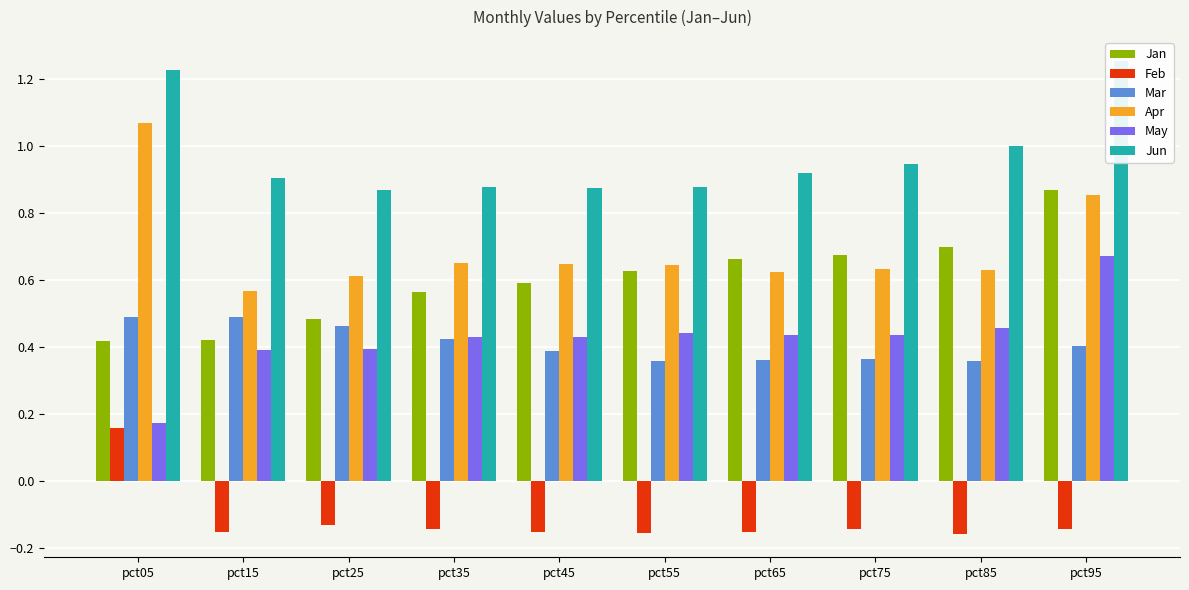

Is the value of Jun at pct75 greater than the value of Feb at pct85?

Yes